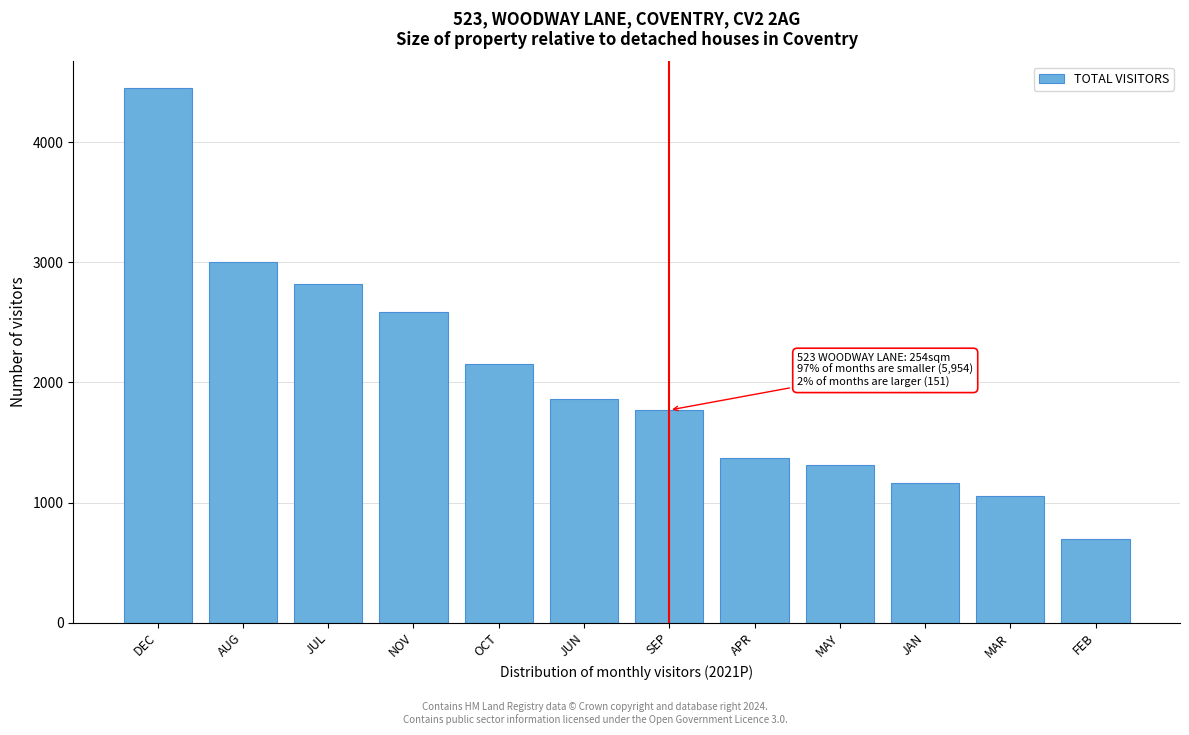

Reading right to left, extract all data points from this chart.

694.5	1050.8	1164.6	1312.2	1367.2	1769.3	1858.9	2154.9	2589.4	2817.0	3005.4	4448.2